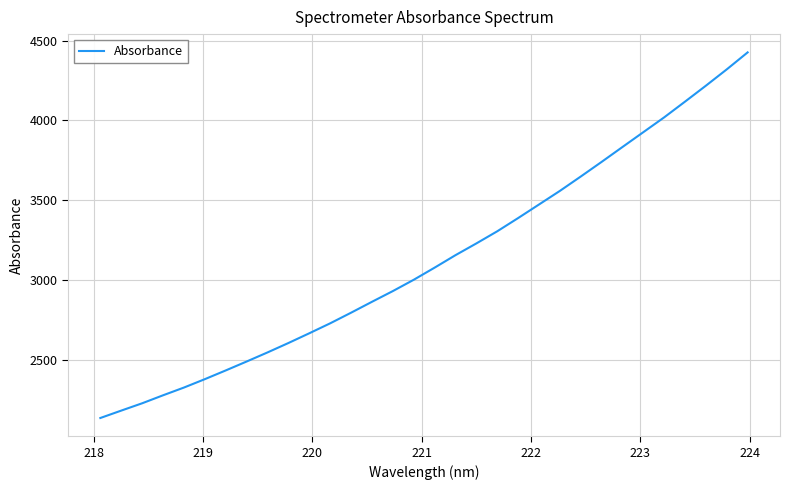

What is the greatest value displayed?

4426.1